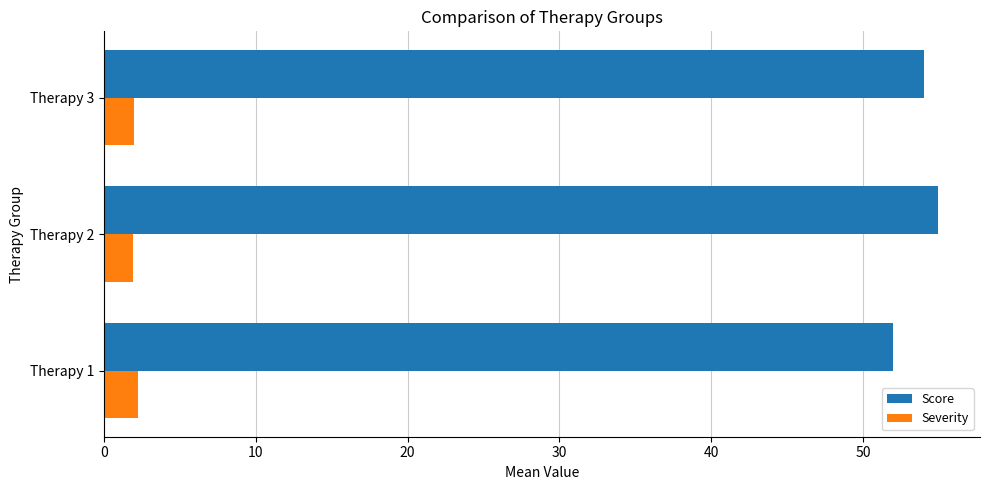

At Therapy 1, list the series in order from largest to smallest.

Score, Severity